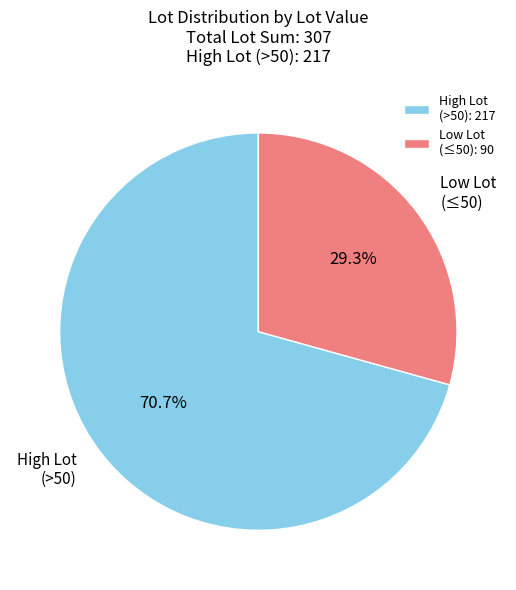

Which has a higher value, High Lot (>50) or Low Lot (≤50)?

High Lot (>50)